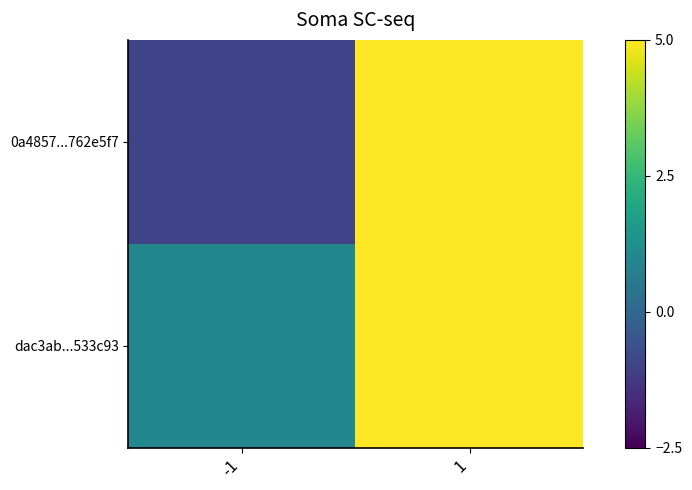

Between 1 and -1, which is larger?

1